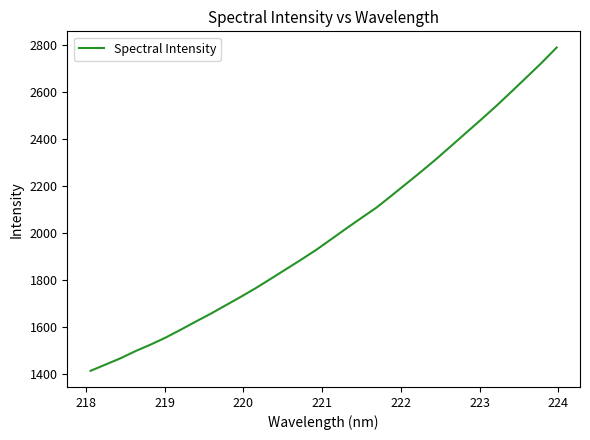

What is the maximum value shown in the chart?

2789.0